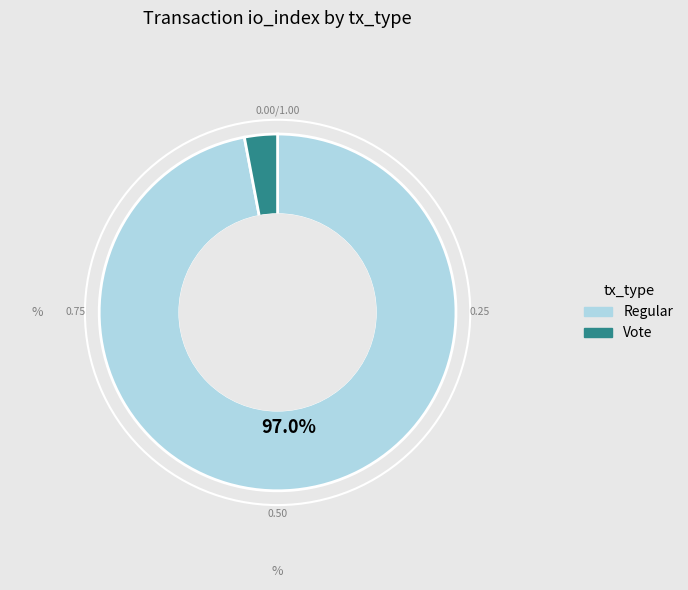

Count the number of slices in the pie.

2